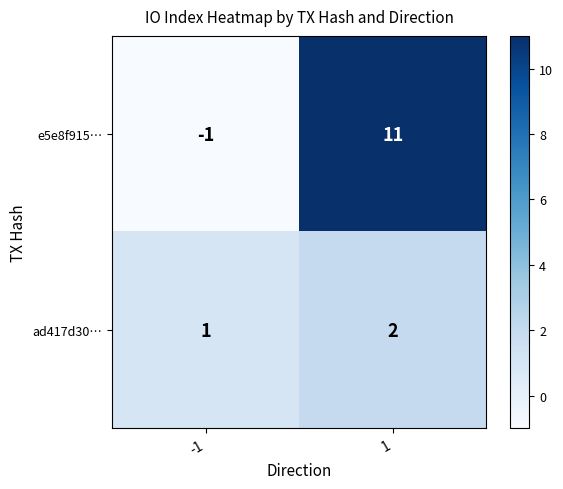

List the series in order of their peak value, highest first.

e5e8f915…, ad417d30…